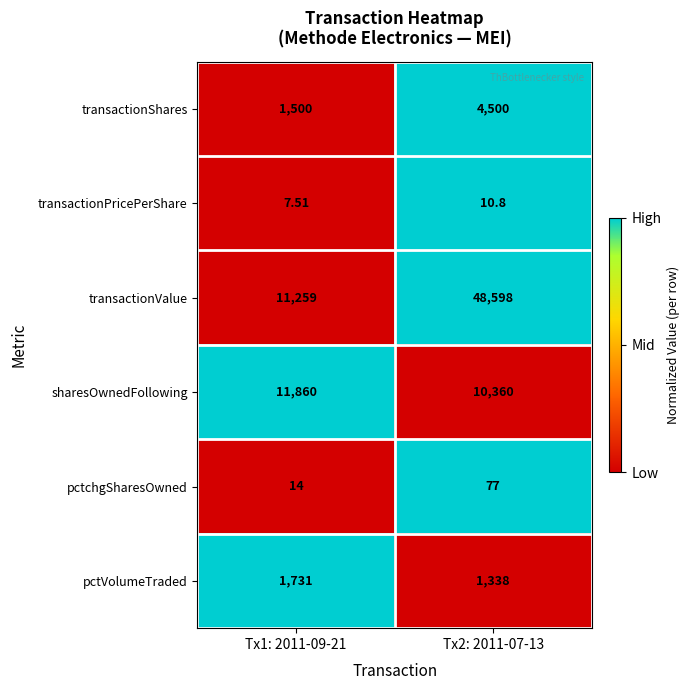

How many series are shown in this chart?

6